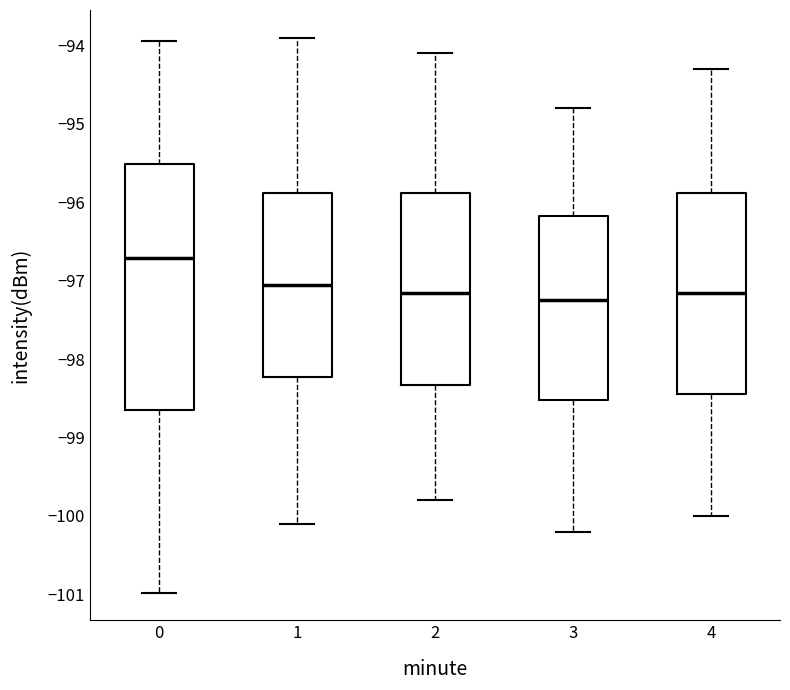

Which box is the tallest, from its lower edge to its upper edge?

0